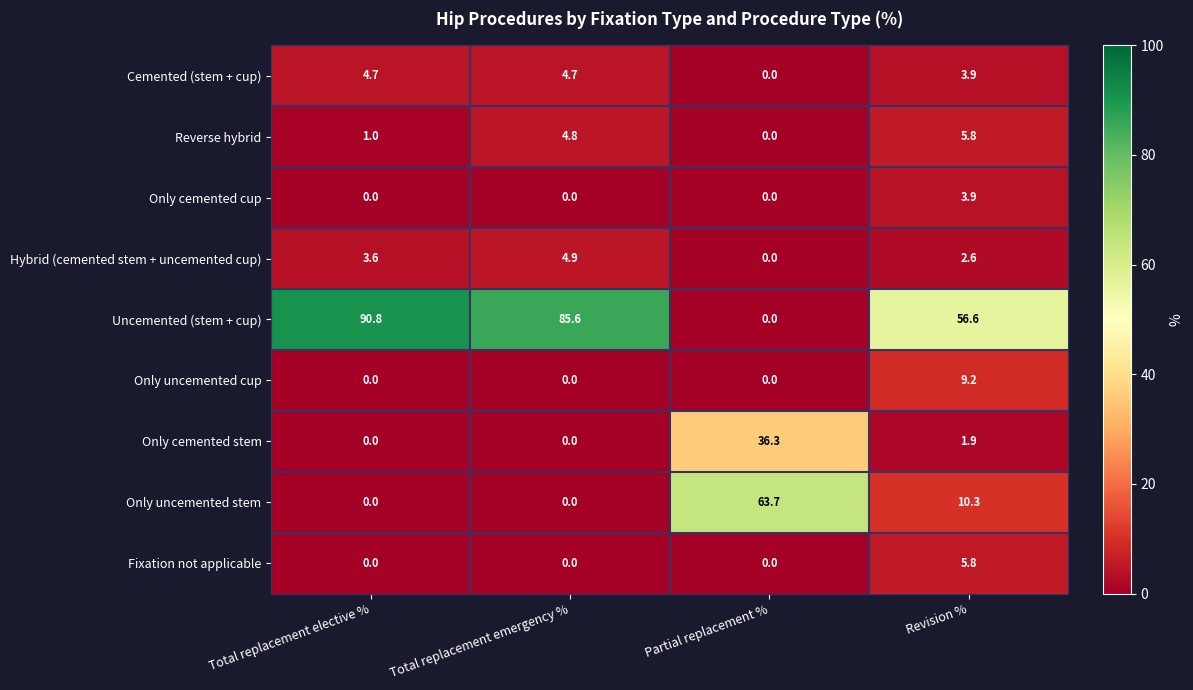

Rank the categories by Hybrid (cemented stem + uncemented cup) value from lowest to highest.

Partial replacement %, Revision %, Total replacement elective %, Total replacement emergency %